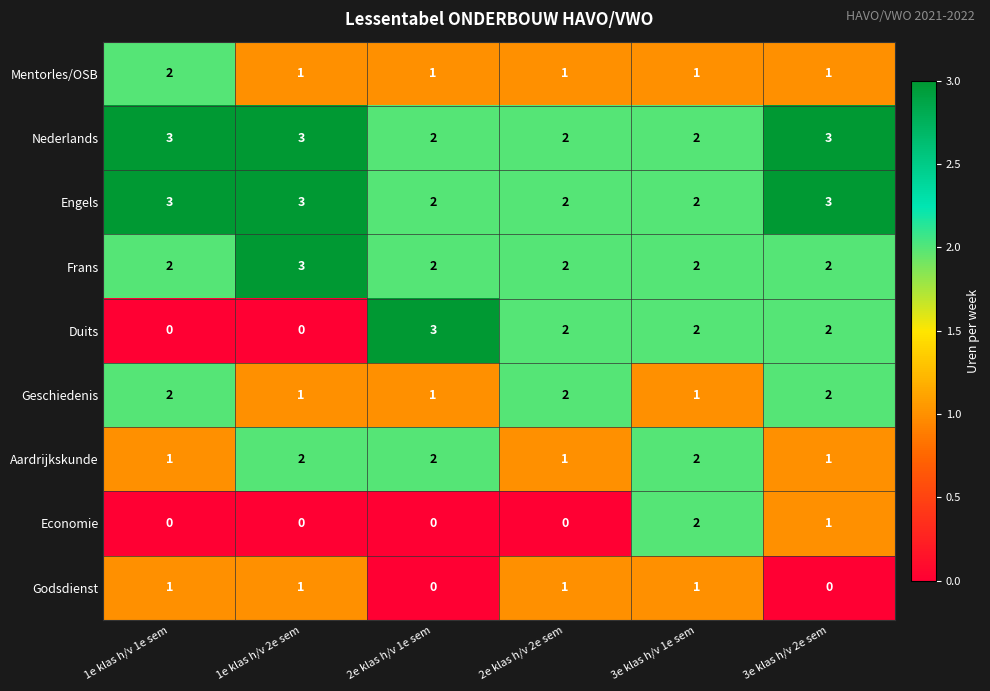

Between 1e klas h/v 1e sem and 2e klas h/v 1e sem, which series saw the biggest shift?

Duits